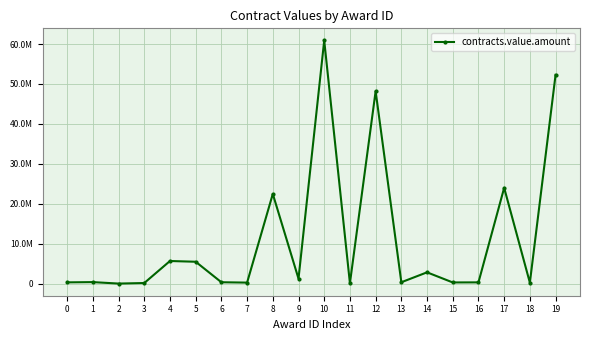

Is this an area chart (filled region under the line)?

No